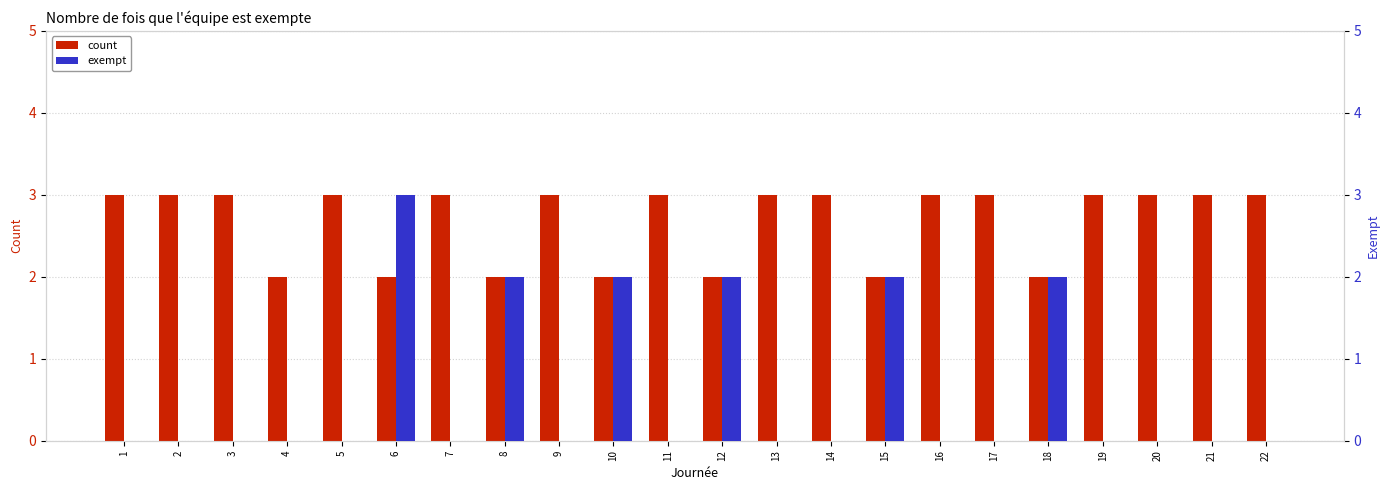

The exempt series shows 1 at 14. True or false?

False